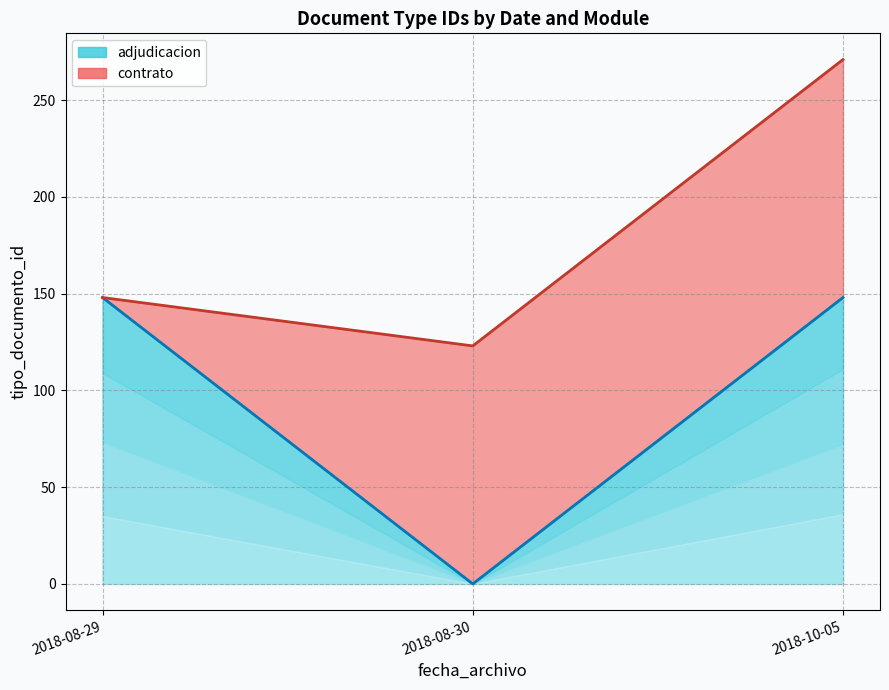

What is the label of the 2nd point from the right?

2018-08-30